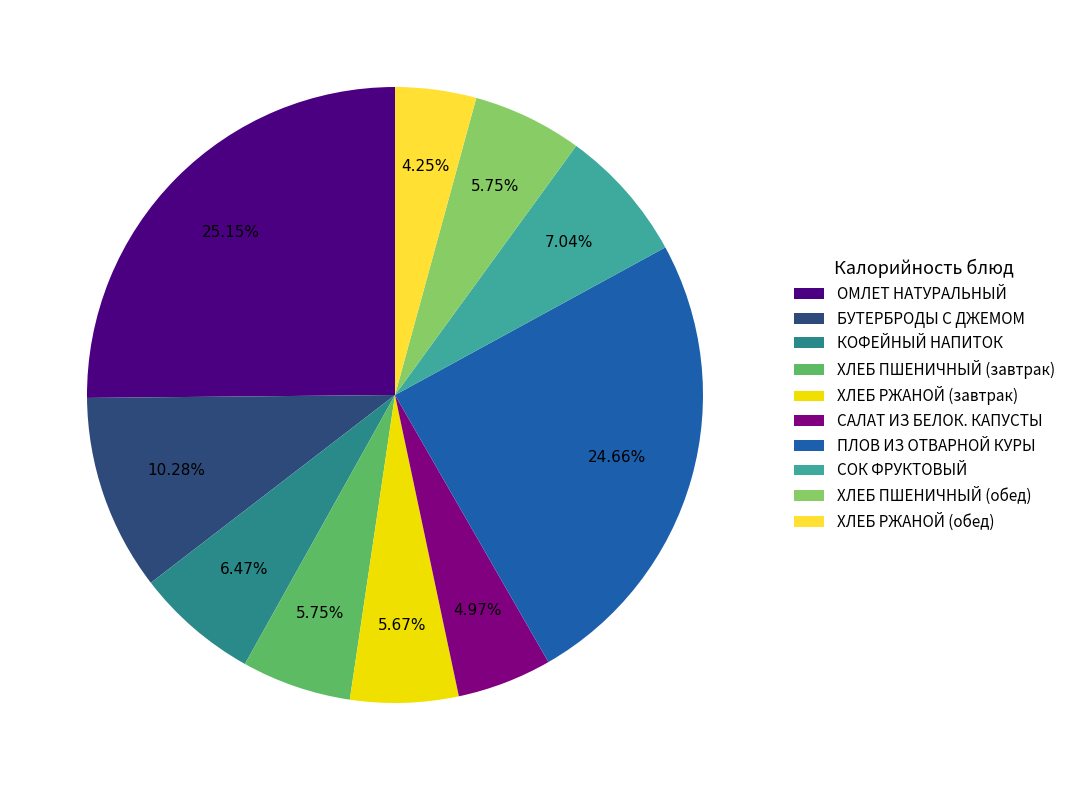

Is БУТЕРБРОДЫ С ДЖЕМОМ the majority of the pie?

No